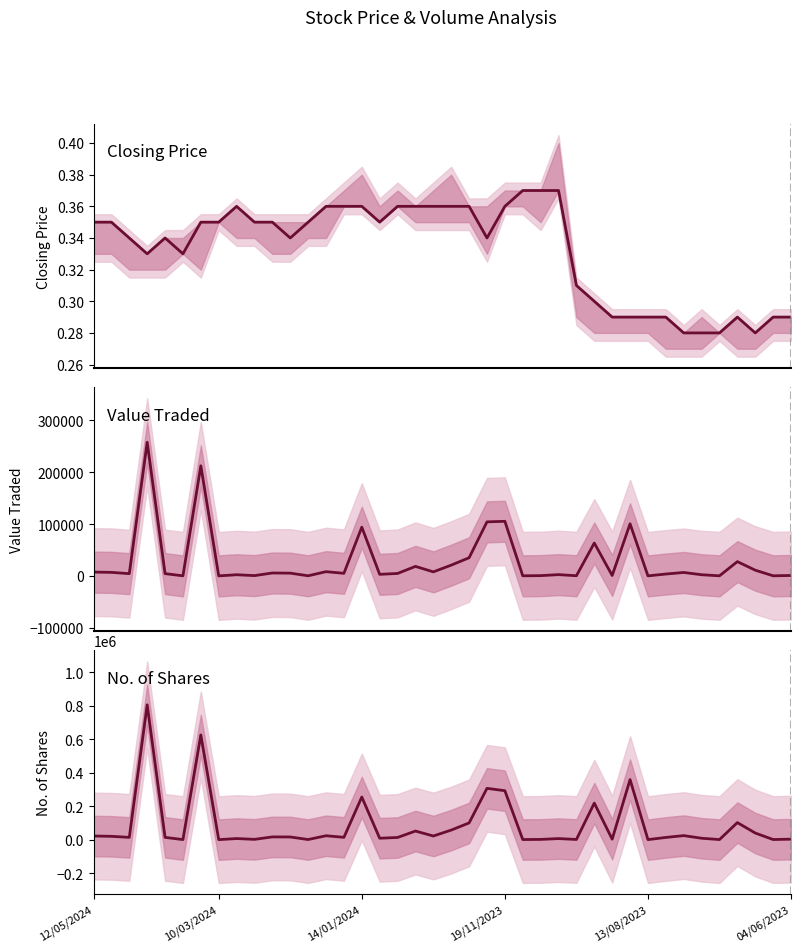

True or false: No. of Shares and Value Traded intersect in this chart.

False